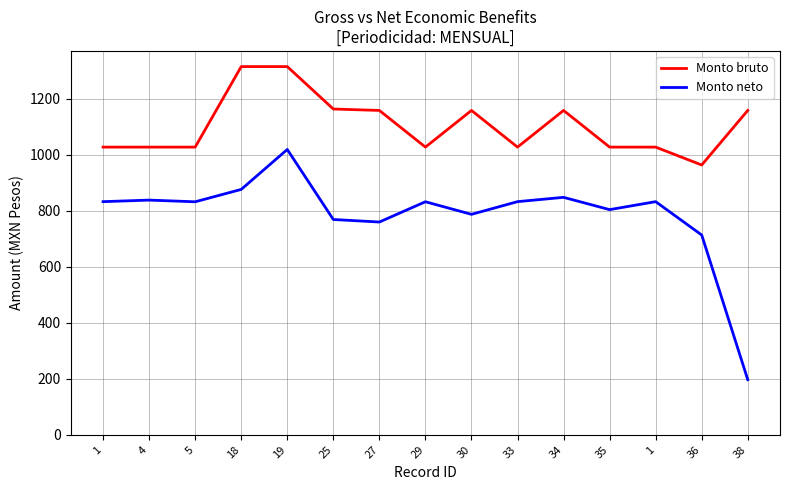

In Monto neto, how many points are lower than both neighbors (excluding endpoints)?

4